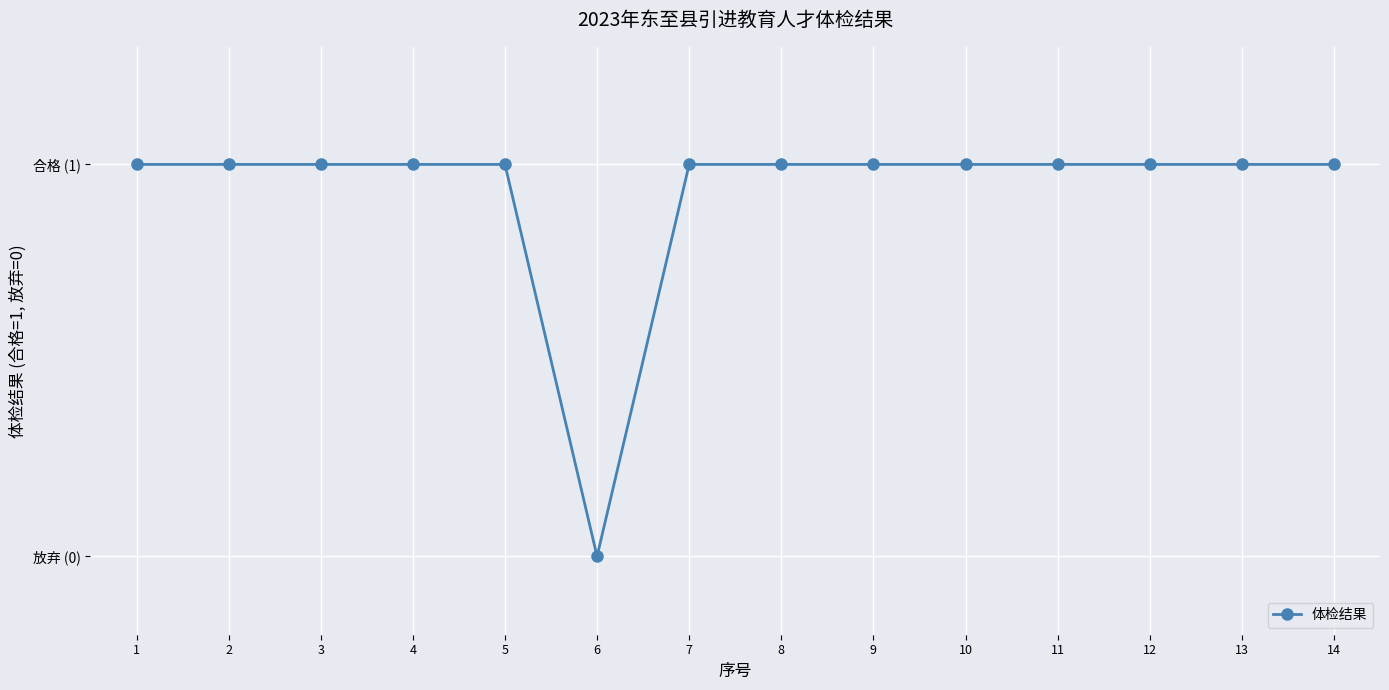

Is this an area chart (filled region under the line)?

No